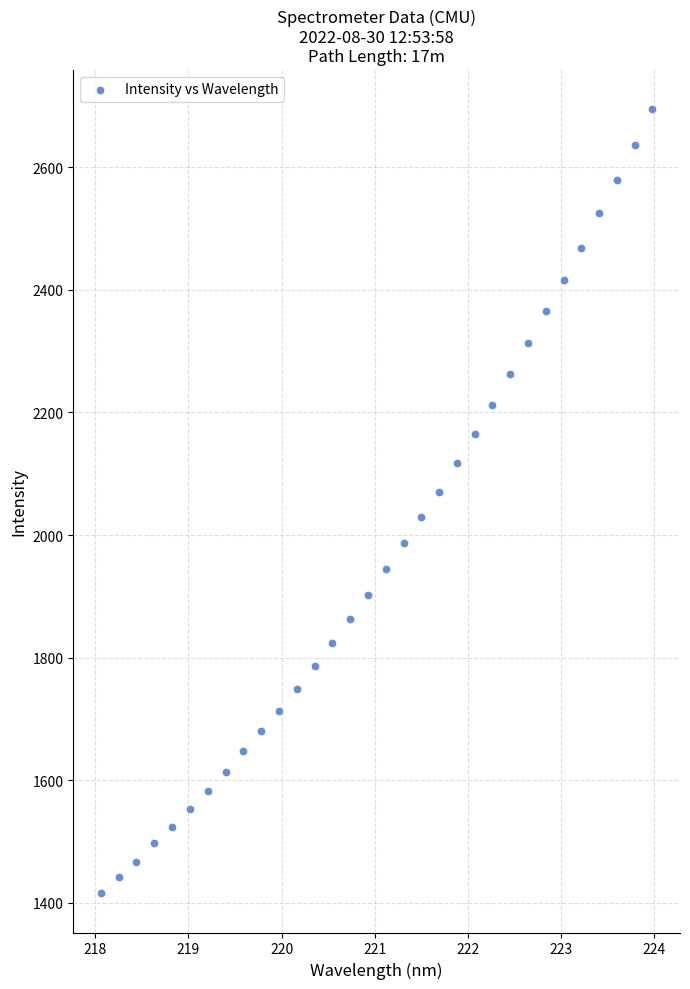

What is the range of Y values (max minus min)?

1279.8